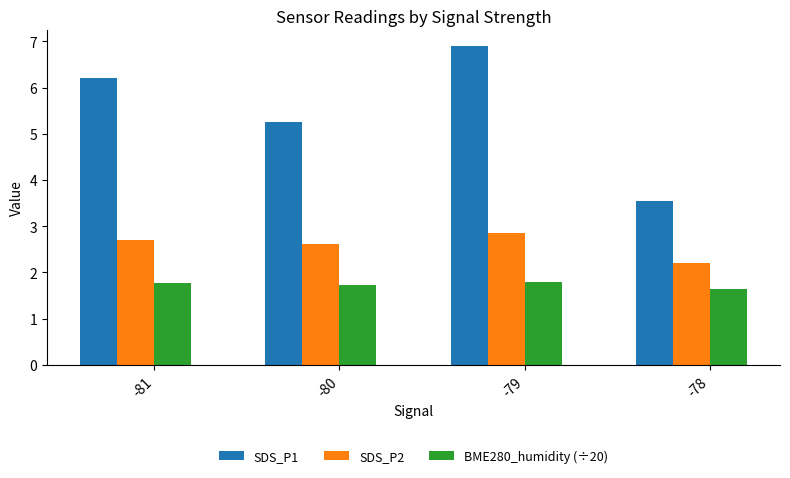

List the series in order of their overall mean, lowest first.

BME280_humidity (÷20), SDS_P2, SDS_P1